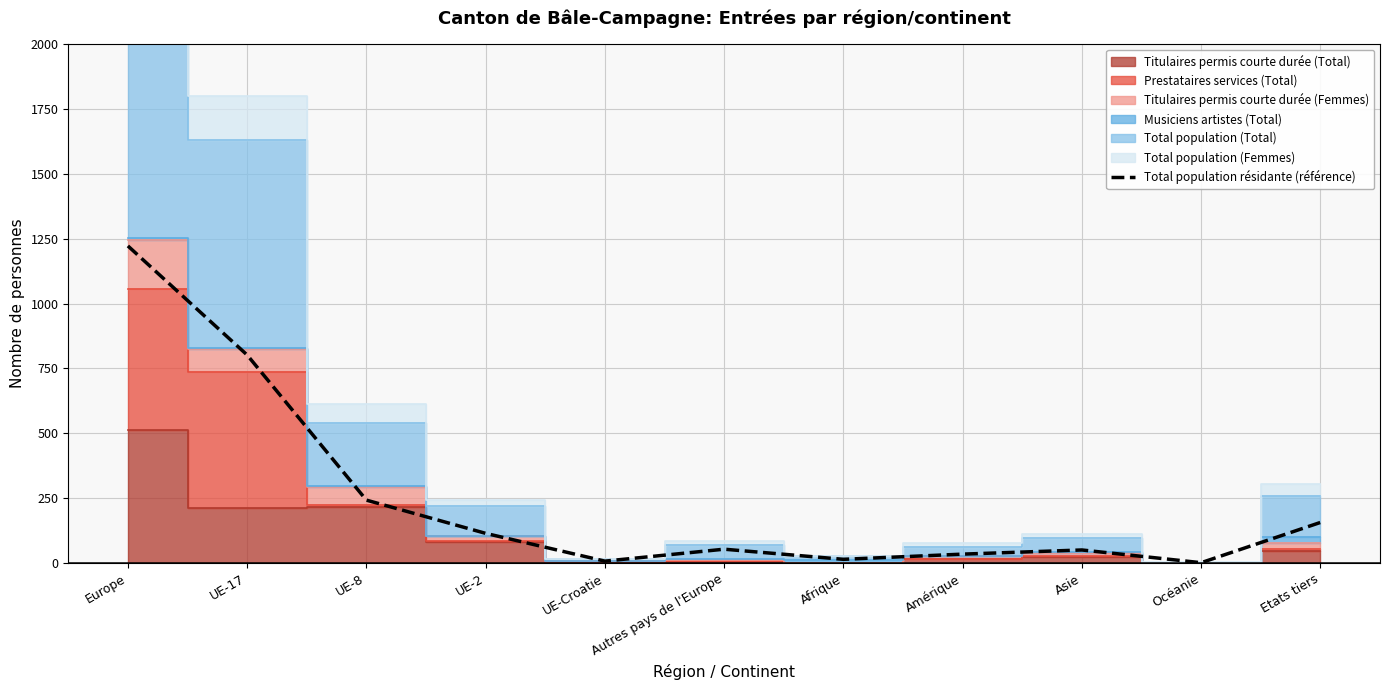

Reading left to right, transcribe all the data shown in this chart.

1222	802	243	115	8	54	15	35	51	2	157